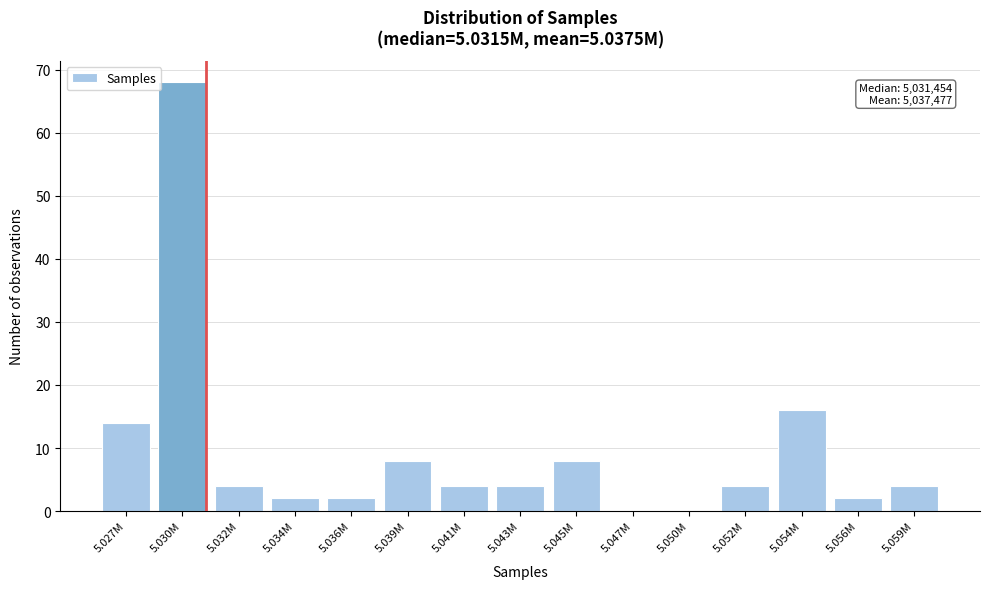

Reading left to right, list all the values displayed in this chart.

5.027M=14	5.030M=68	5.032M=4	5.034M=2	5.036M=2	5.039M=8	5.041M=4	5.043M=4	5.045M=8	5.047M=0	5.050M=0	5.052M=4	5.054M=16	5.056M=2	5.059M=4